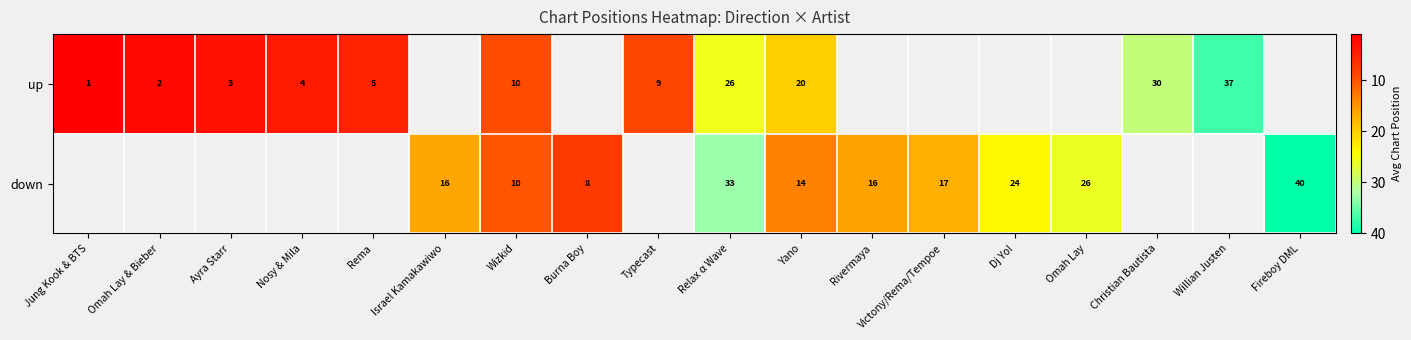

How many distinct data groups are displayed?

2